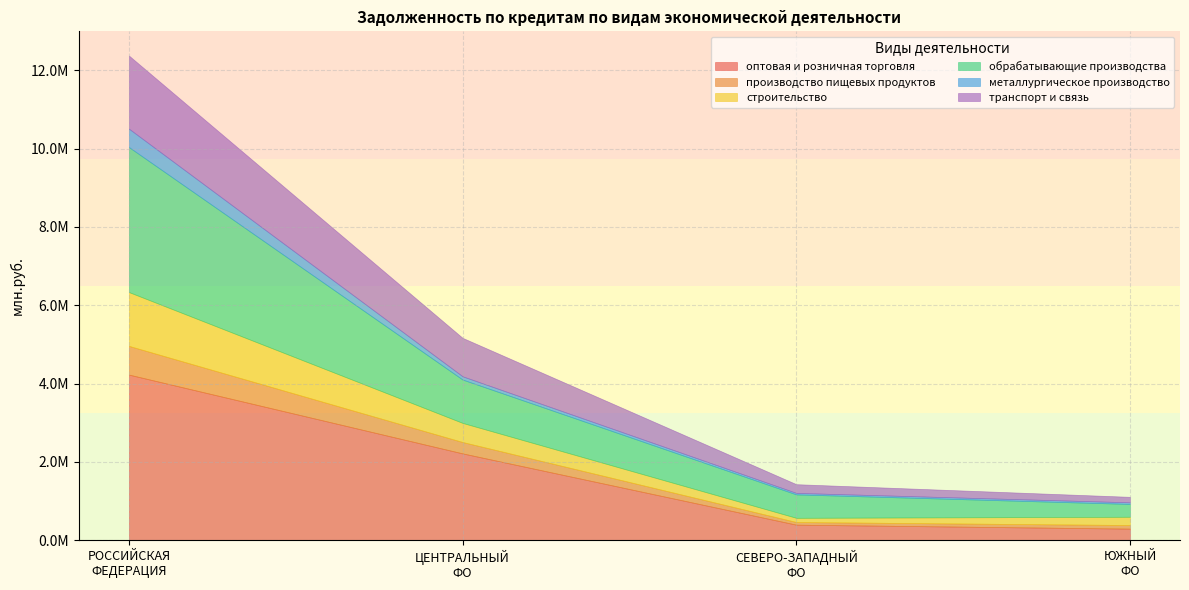

True or false: обрабатывающие производства and транспорт и связь intersect in this chart.

False